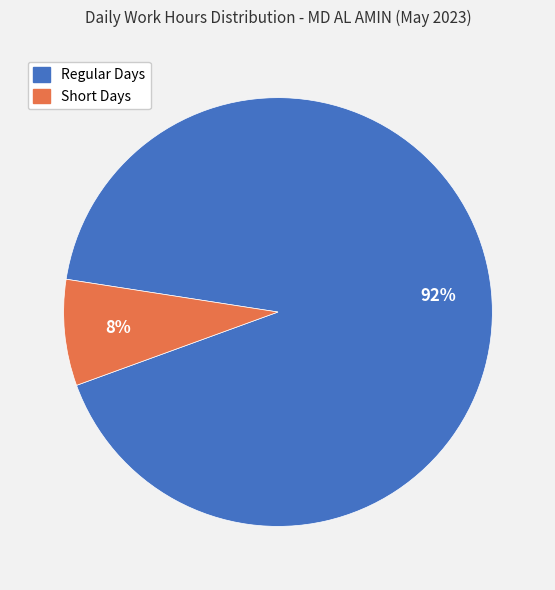

How many slices are in this pie chart?

2